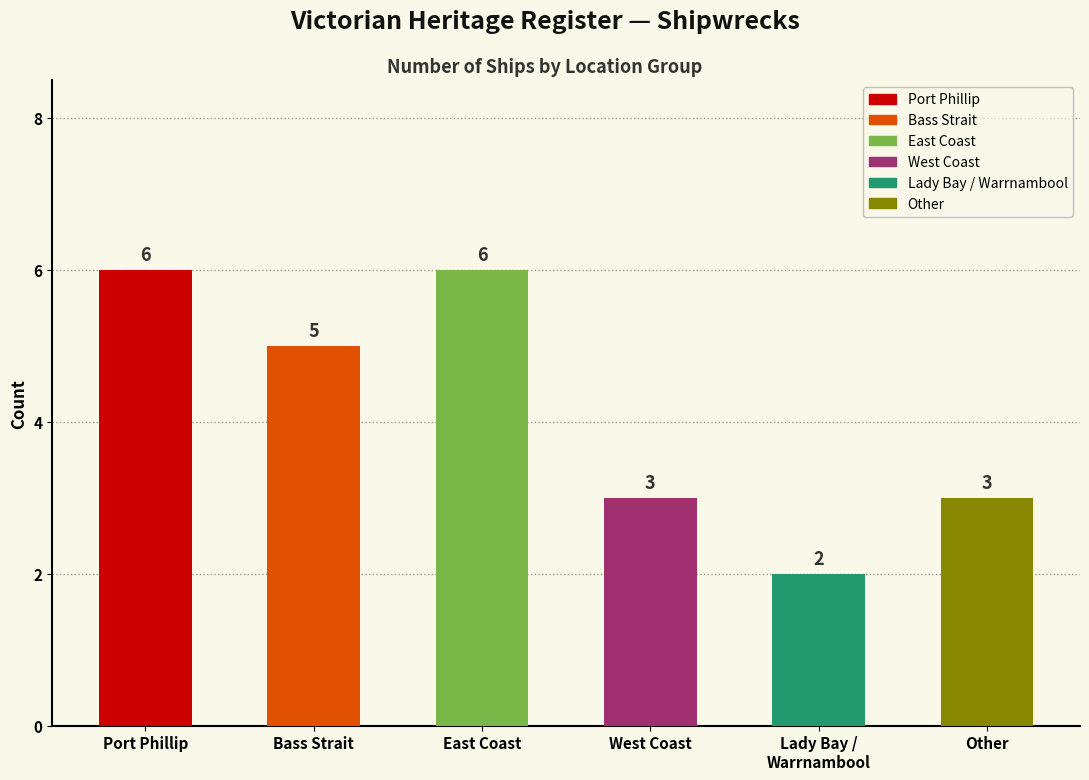

What is the change in value from East Coast to West Coast?

-3